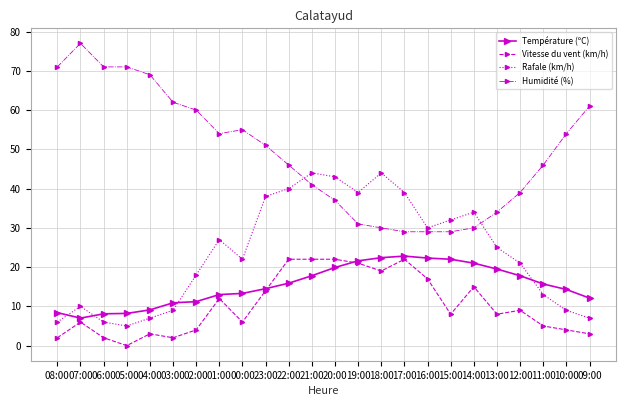

Where is Rafale (km/h) nearest to the value 24?

13:00